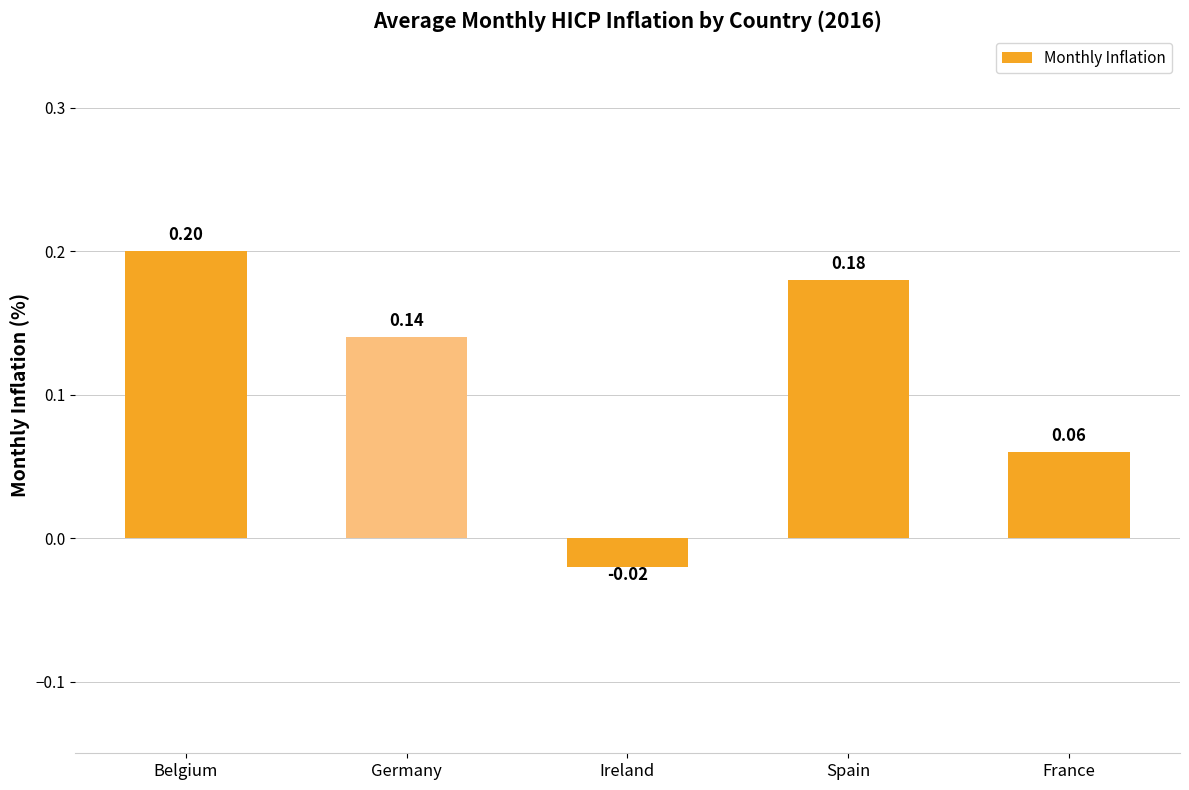

How many values are above zero?

4